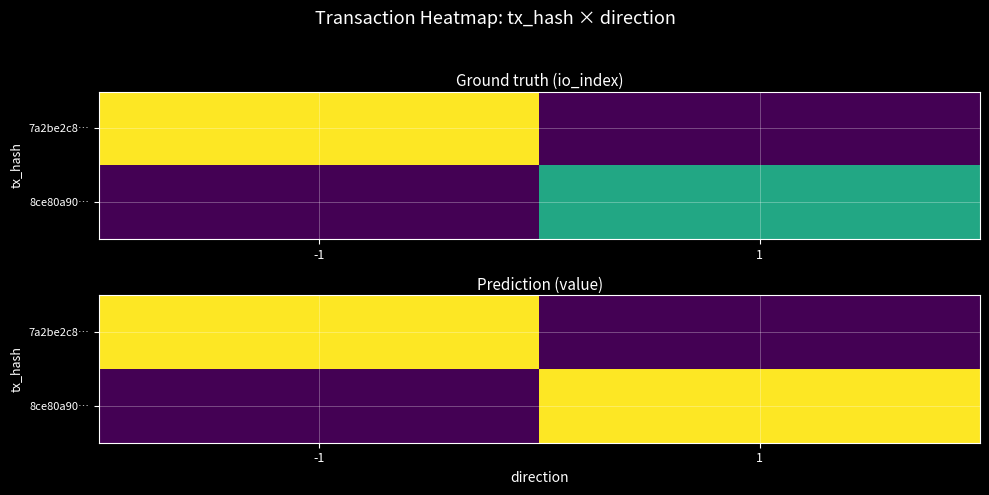

True or false: 7a2be2c8… has a value of 5.8 at -1.

True